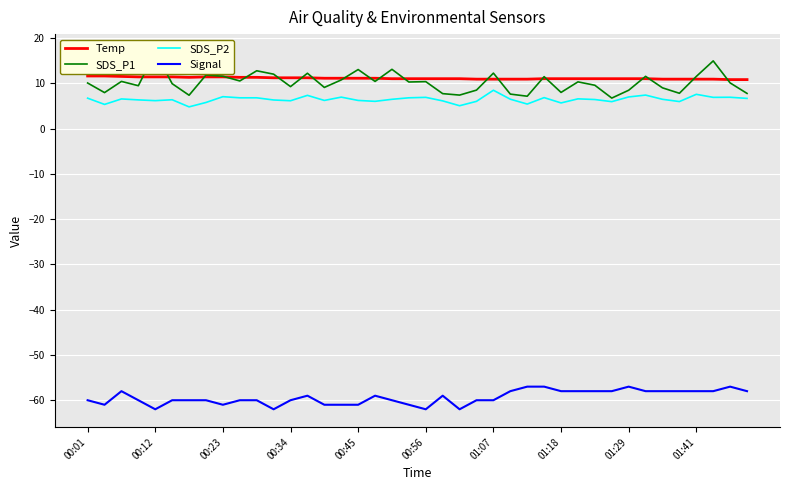

At which category is the sum across all series the highest?

37